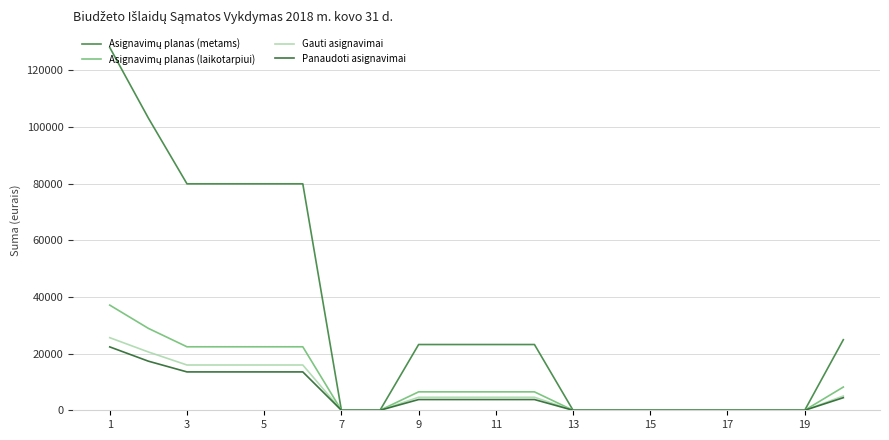

What is the total value across all series at 11?

38086.7